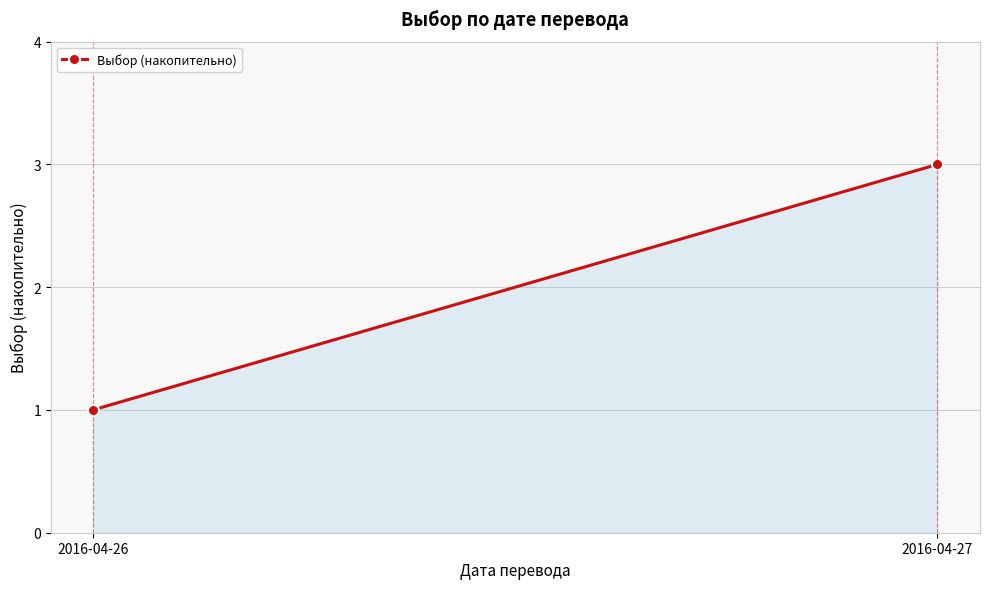

Rank the categories by value from lowest to highest.

2016-04-26, 2016-04-27